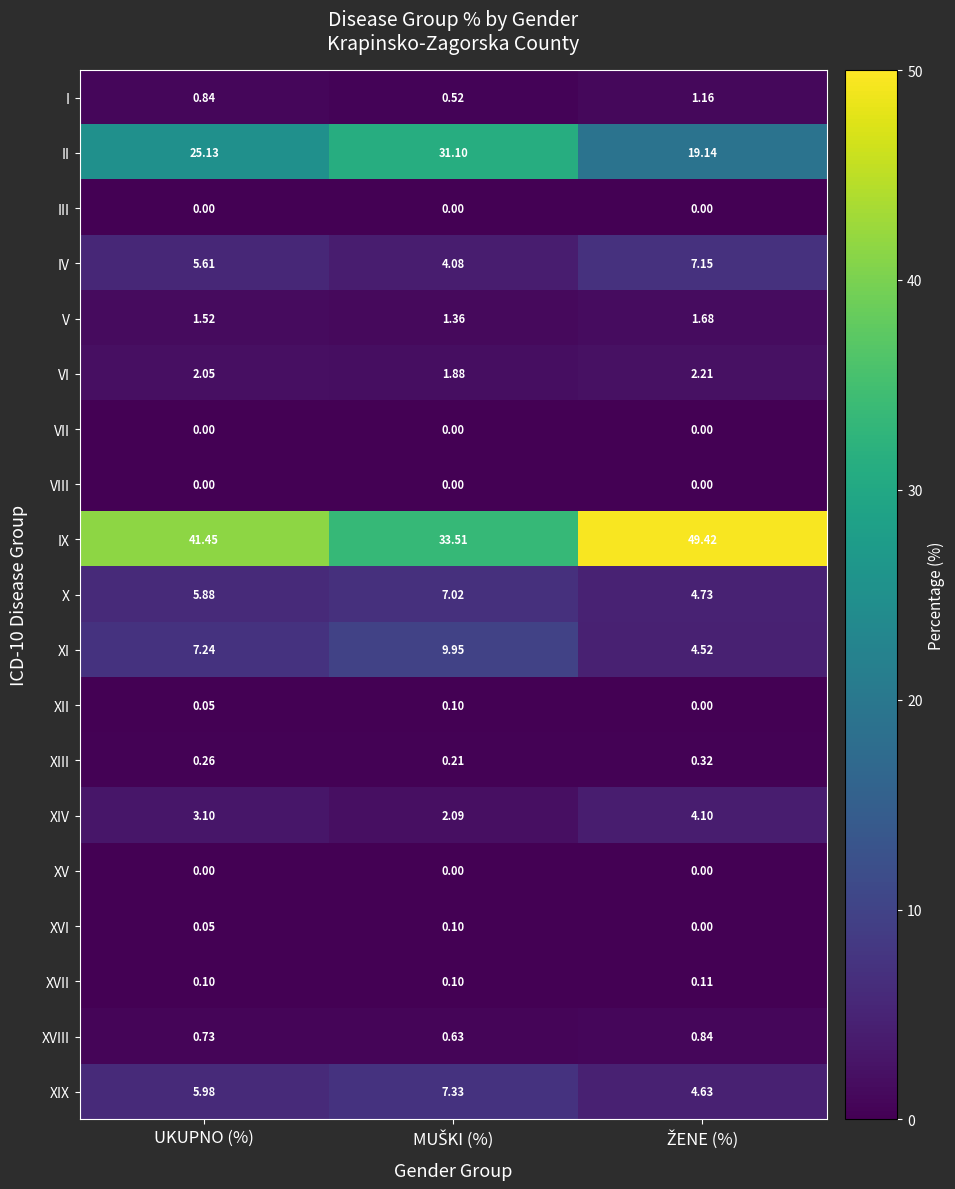

Which series has the largest range (max minus min)?

IX